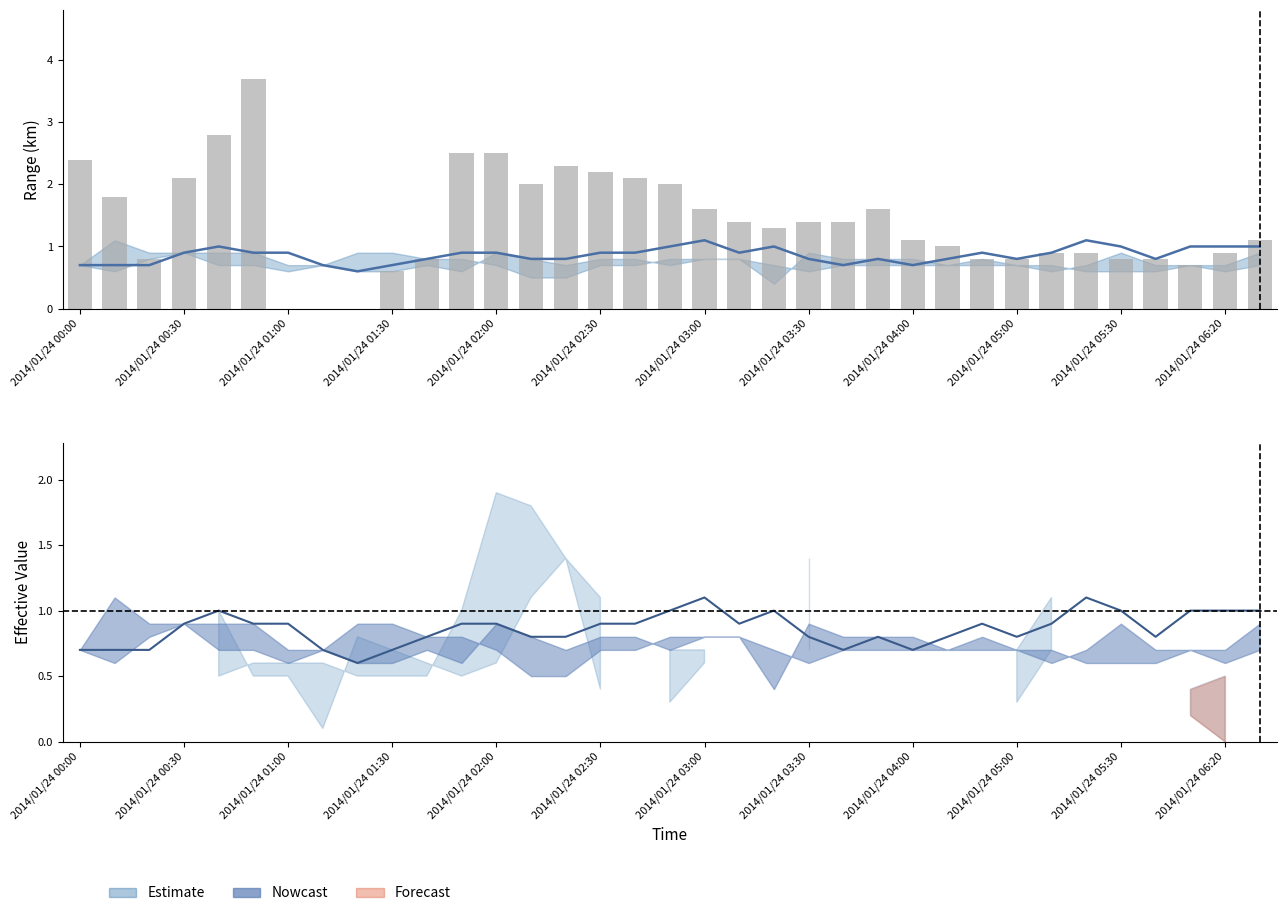

What position from the right is 25?

10